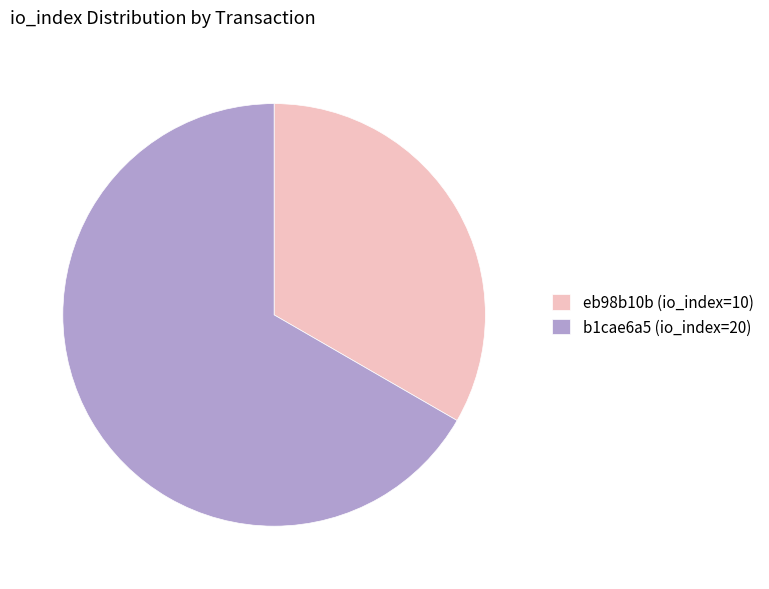

Is it true that b1cae6a5 (io_index=20) is 67% of the pie?

True